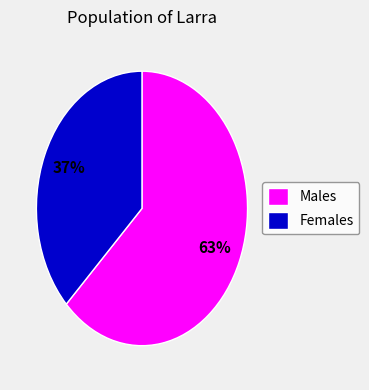

Which has a higher value, Males or Females?

Males